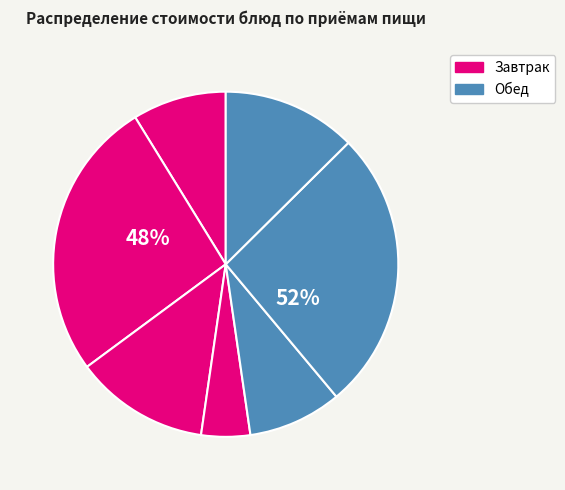

Does Компот из смеси сухофруктов (обед) account for over 50% of the chart?

No